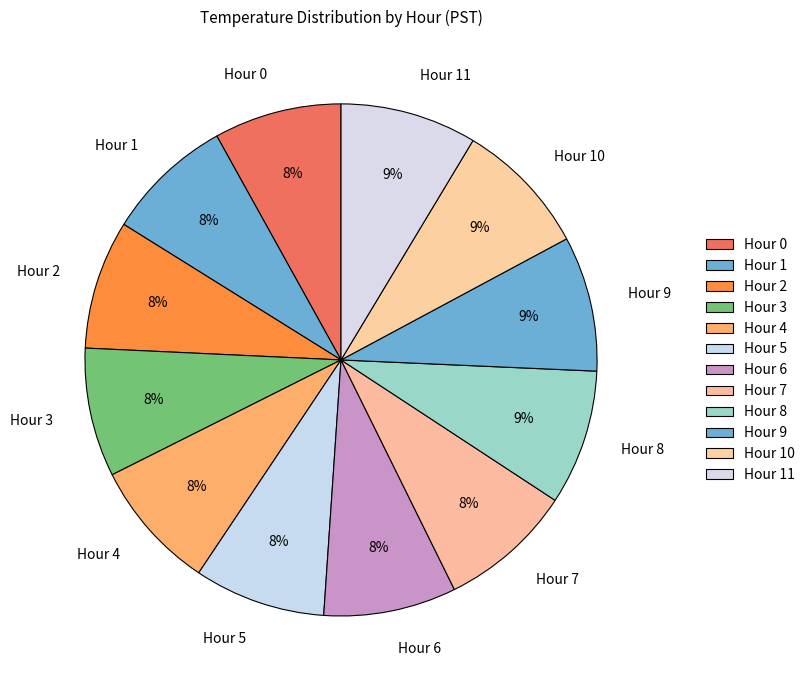

To the nearest percent, what portion does Hour 5 represent?

8%